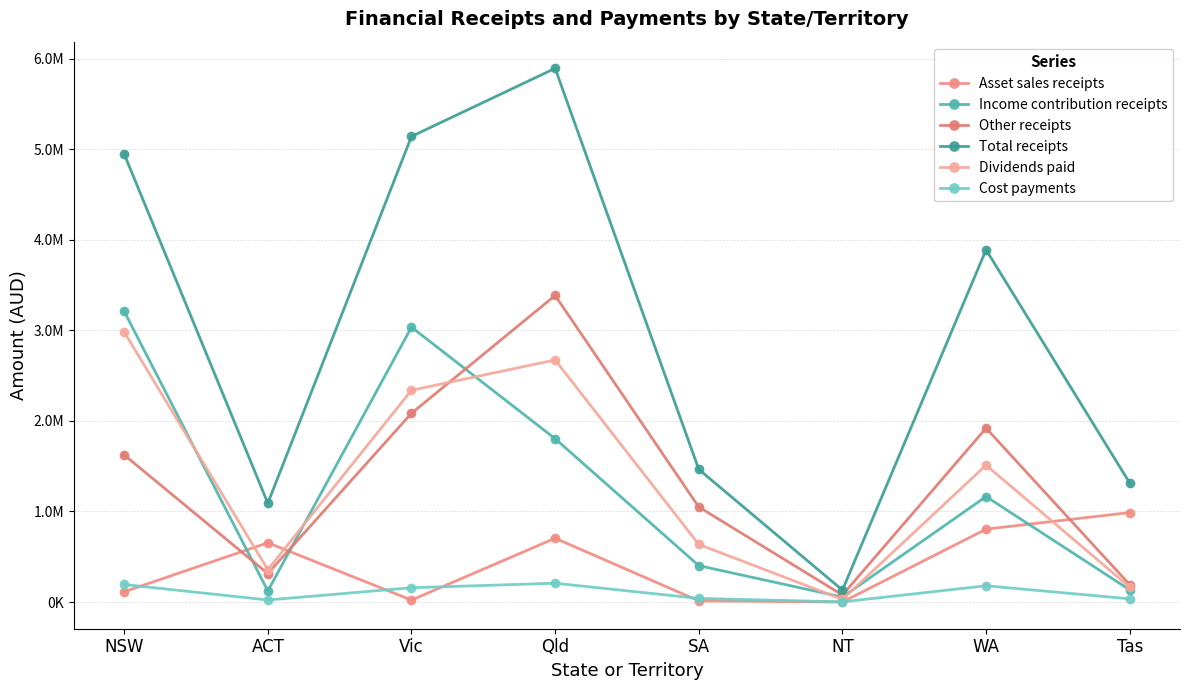

How many data points in Income contribution receipts are above 1164993?

4